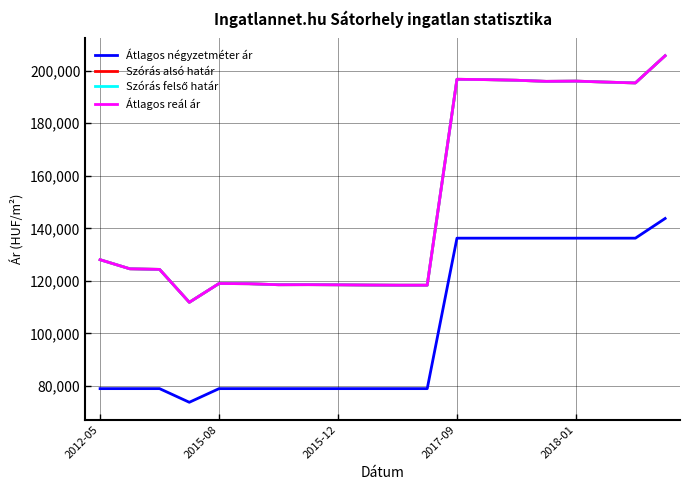

True or false: Átlagos négyzetméter ár has more than 2 interior local peaks.

False